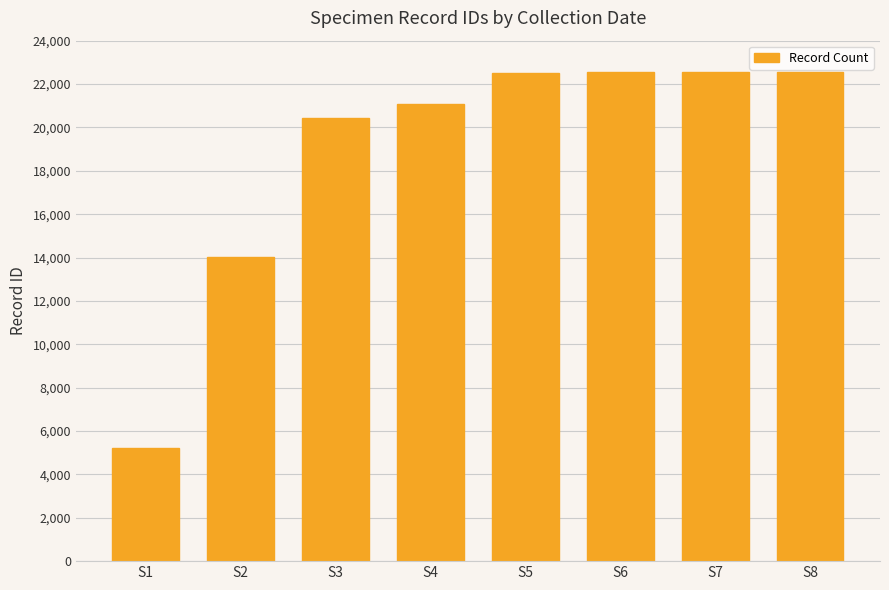

Are the bars grouped side by side (vs. stacked)?

No